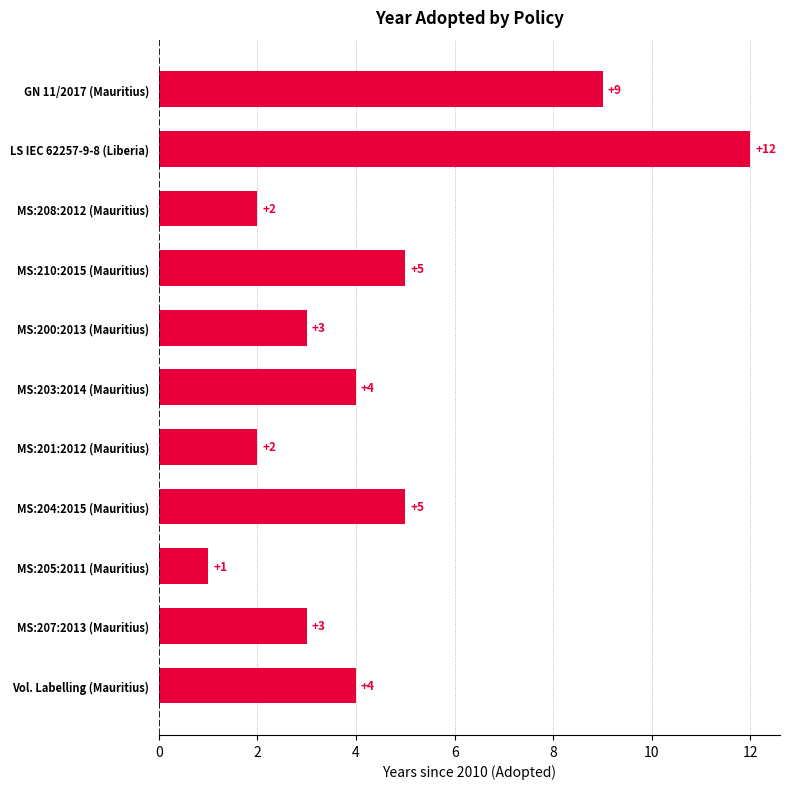

Read the value at Vol. Labelling (Mauritius).

4